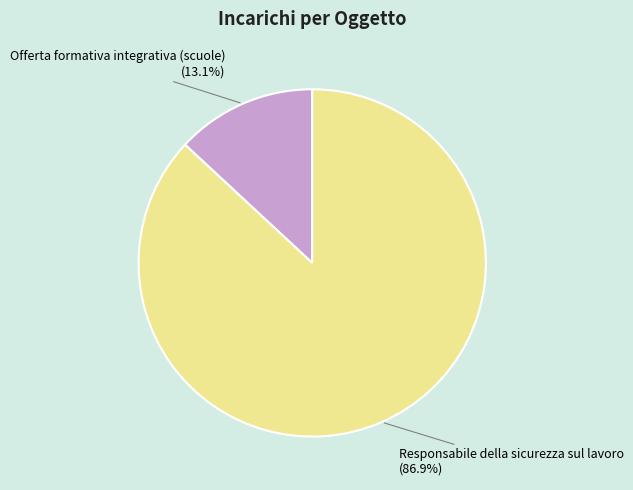

How many segments does this pie chart have?

2